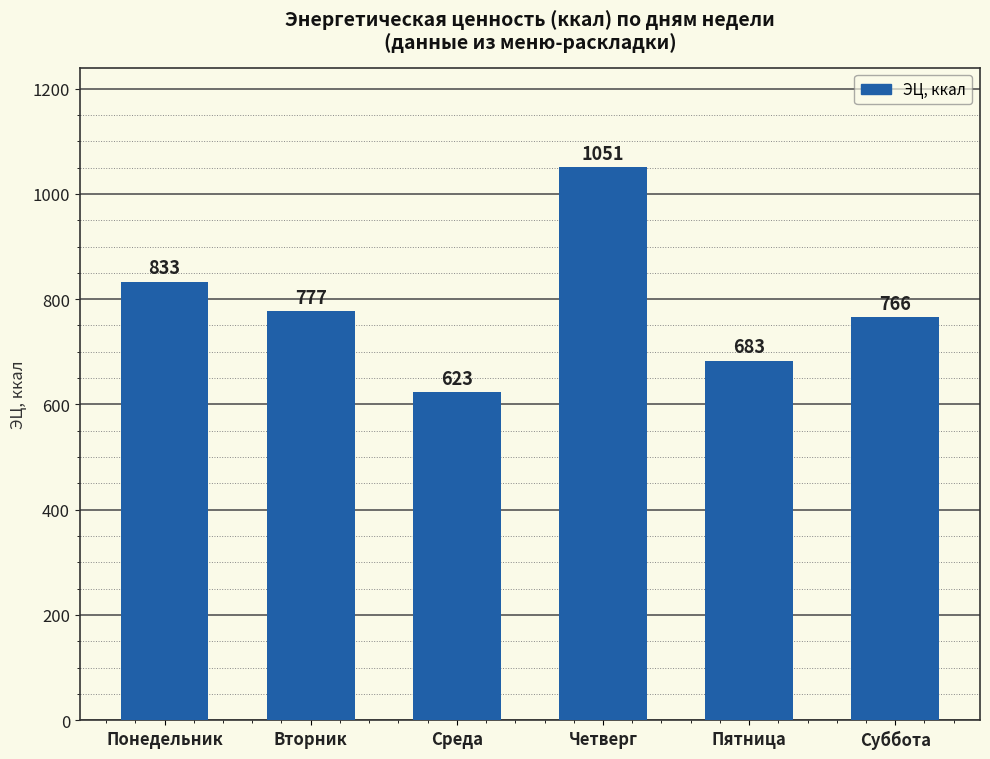

Between Среда and Понедельник, which is larger?

Понедельник